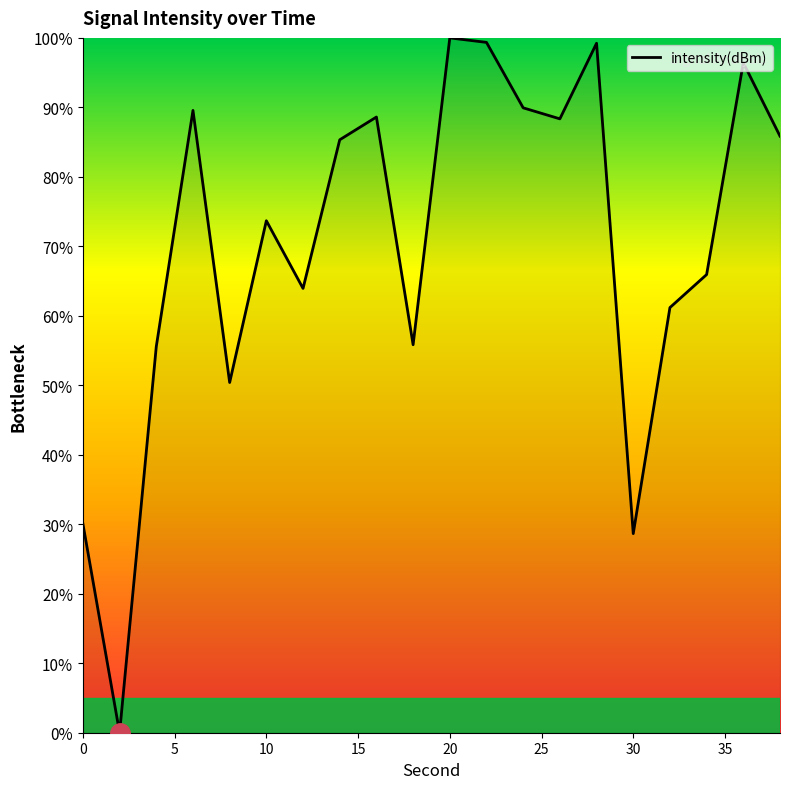

What is the difference between the maximum and minimum values?

100.0